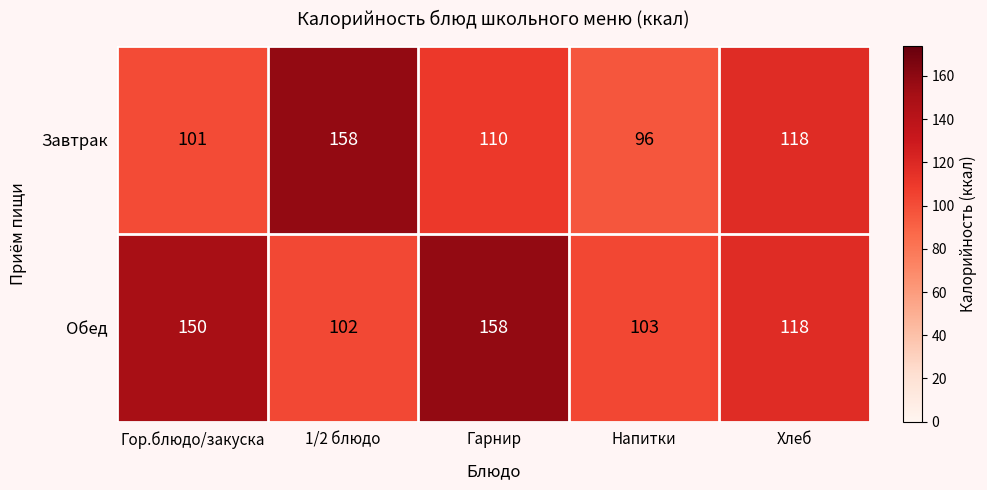

At which label does Обед first exceed 118?

Гор.блюдо/закуска